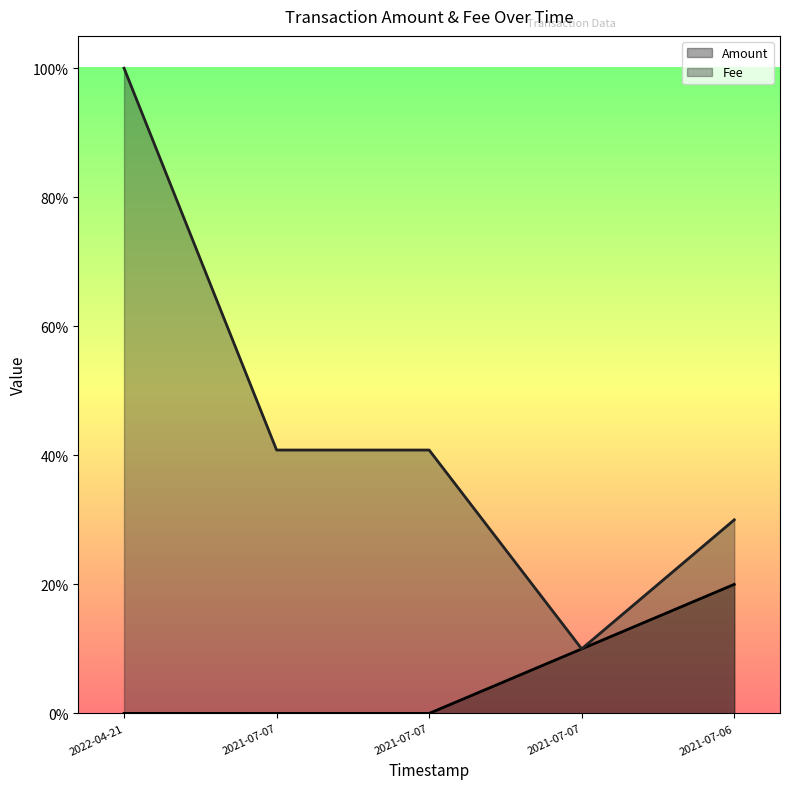

Where is Fee nearest to the value 0?

2021-07-07